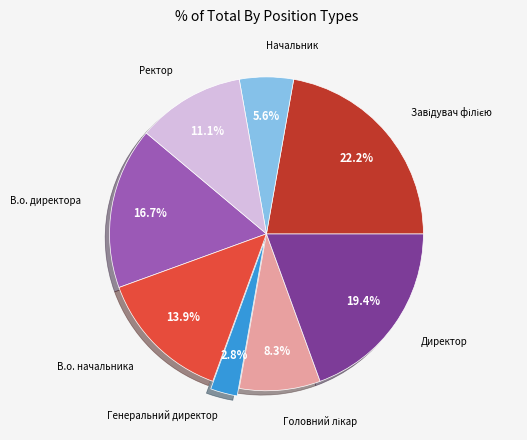

How many segments does this pie chart have?

8